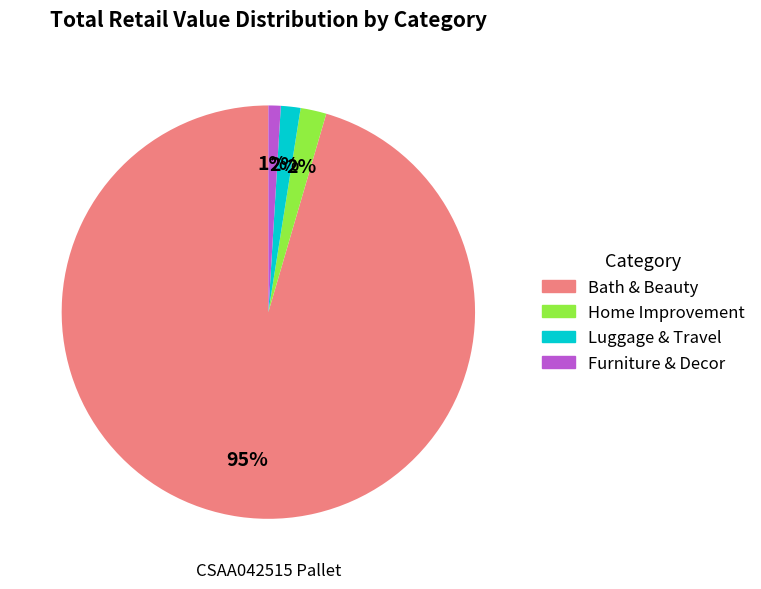

Which slice is the smallest?

Furniture & Decor